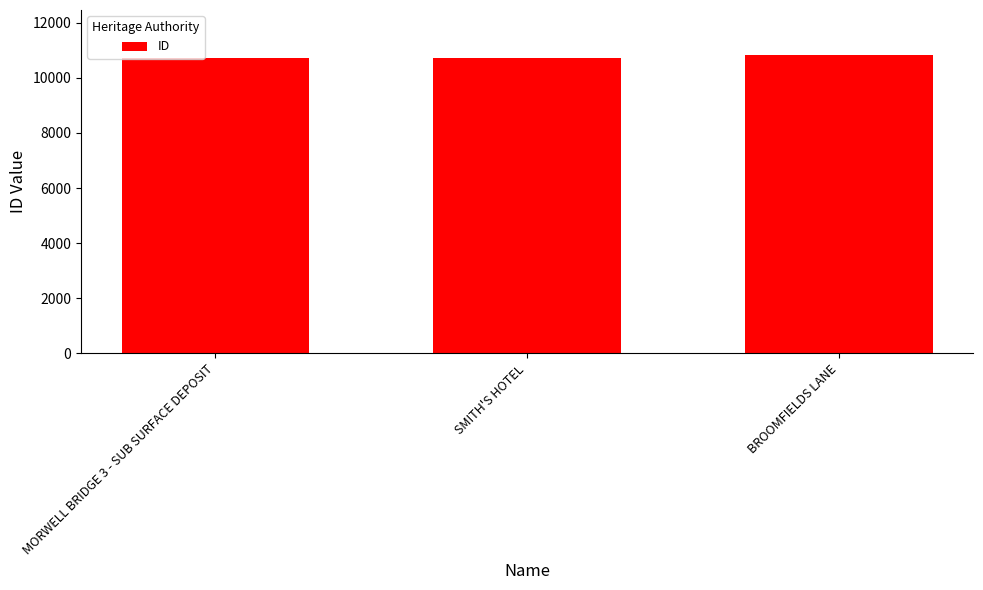

Count the number of data series in this chart.

1